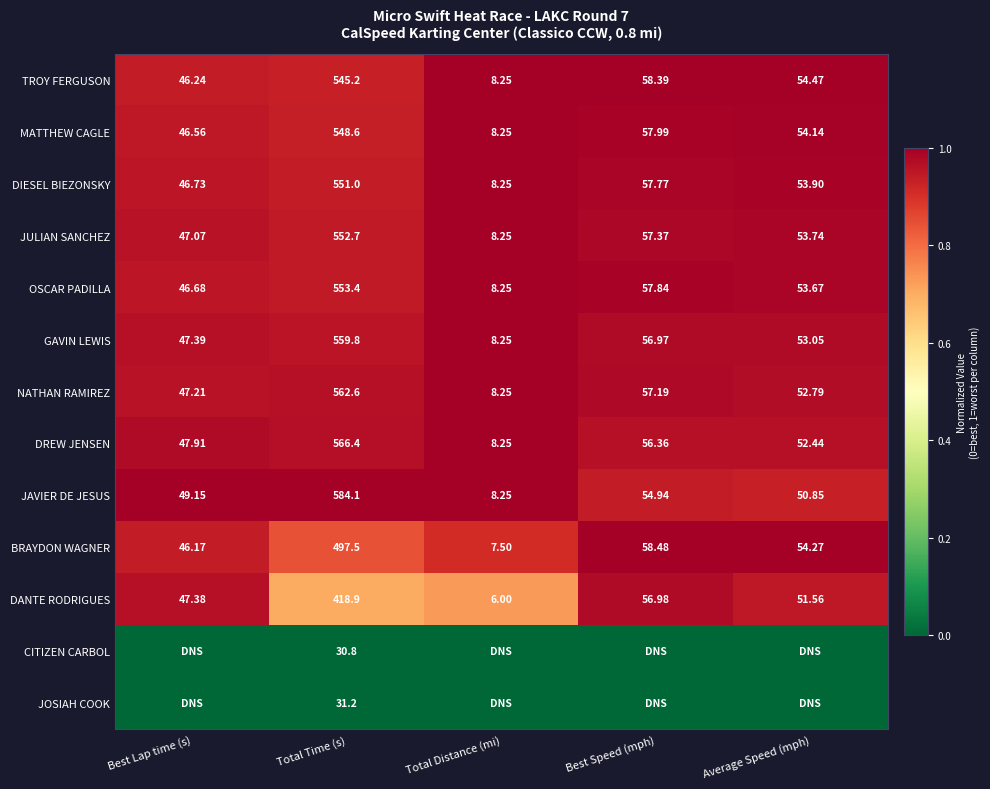

At which label does TROY FERGUSON first exceed 54?

Total Time (s)